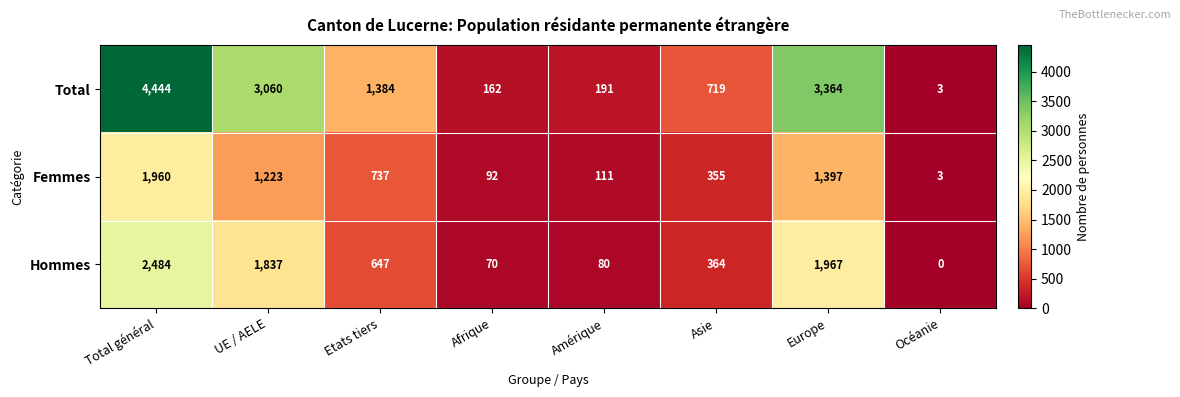

List the series in order of their overall mean, lowest first.

Femmes, Hommes, Total